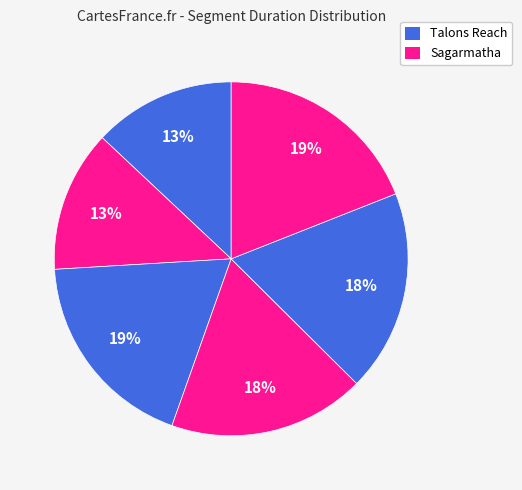

How many slices are in this pie chart?

6